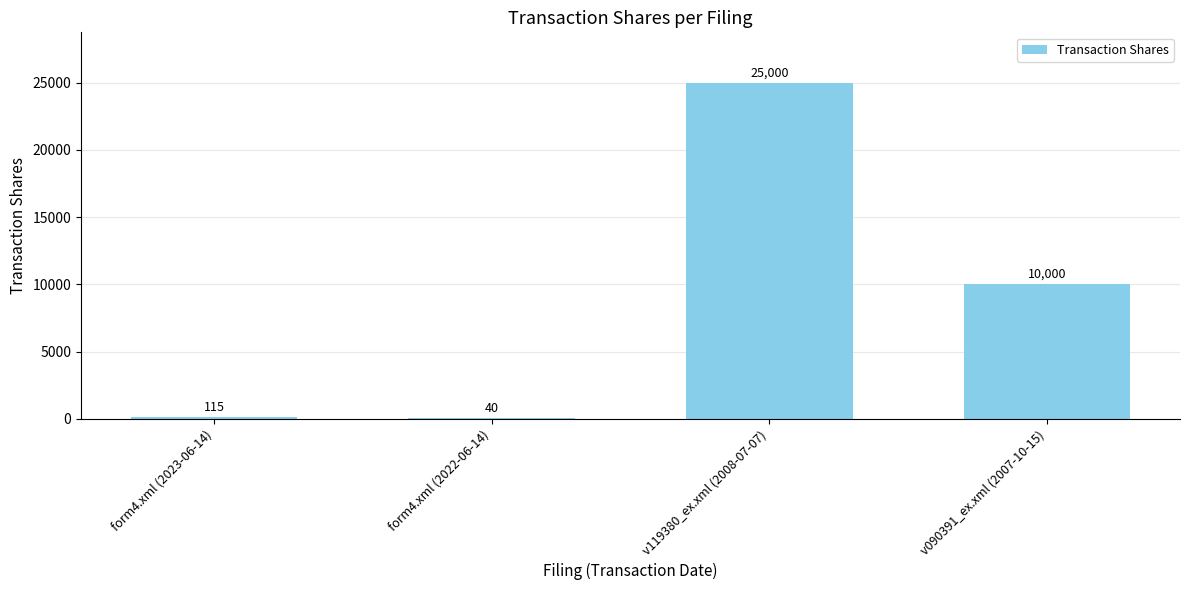

What is the change in value from form4.xml (2022-06-14) to v090391_ex.xml (2007-10-15)?

+9960